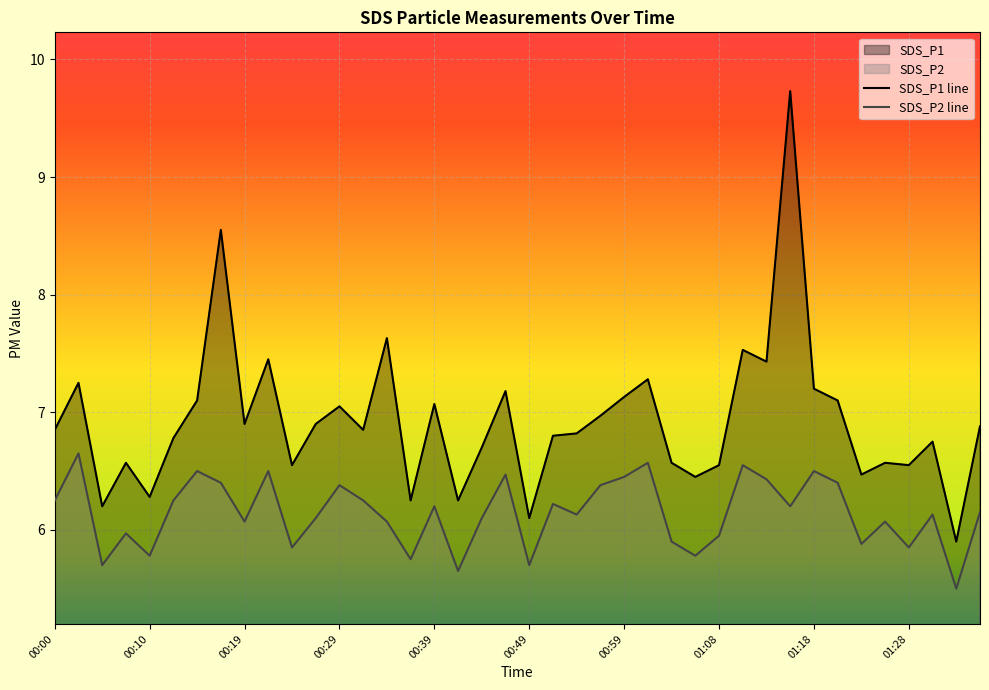

What is the total value across all series at 00:07?

12.5